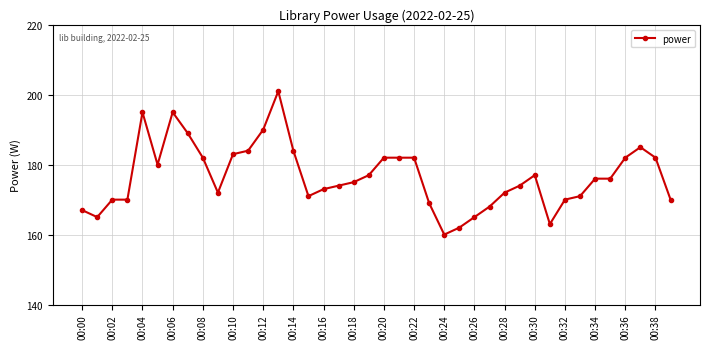

What is the smallest value displayed?

160